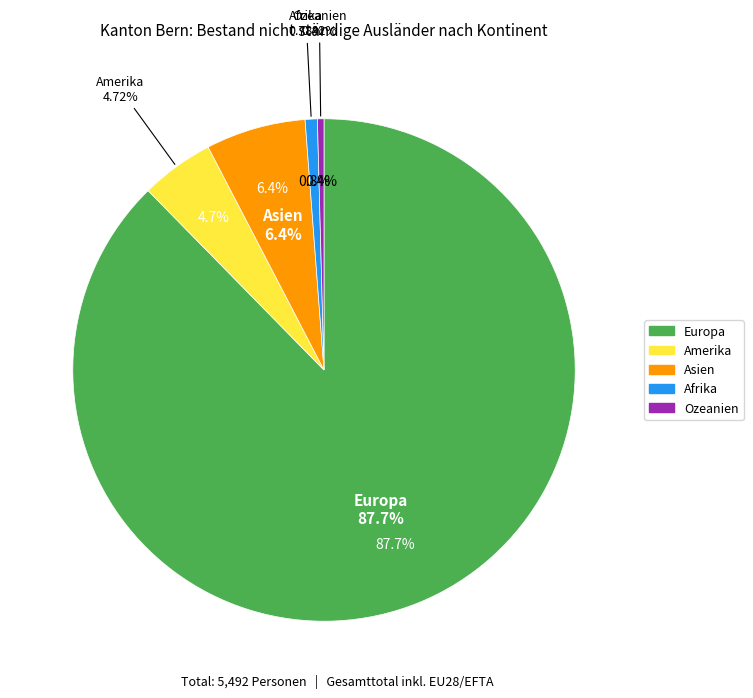

Is it true that Amerika is 15% of the pie?

False